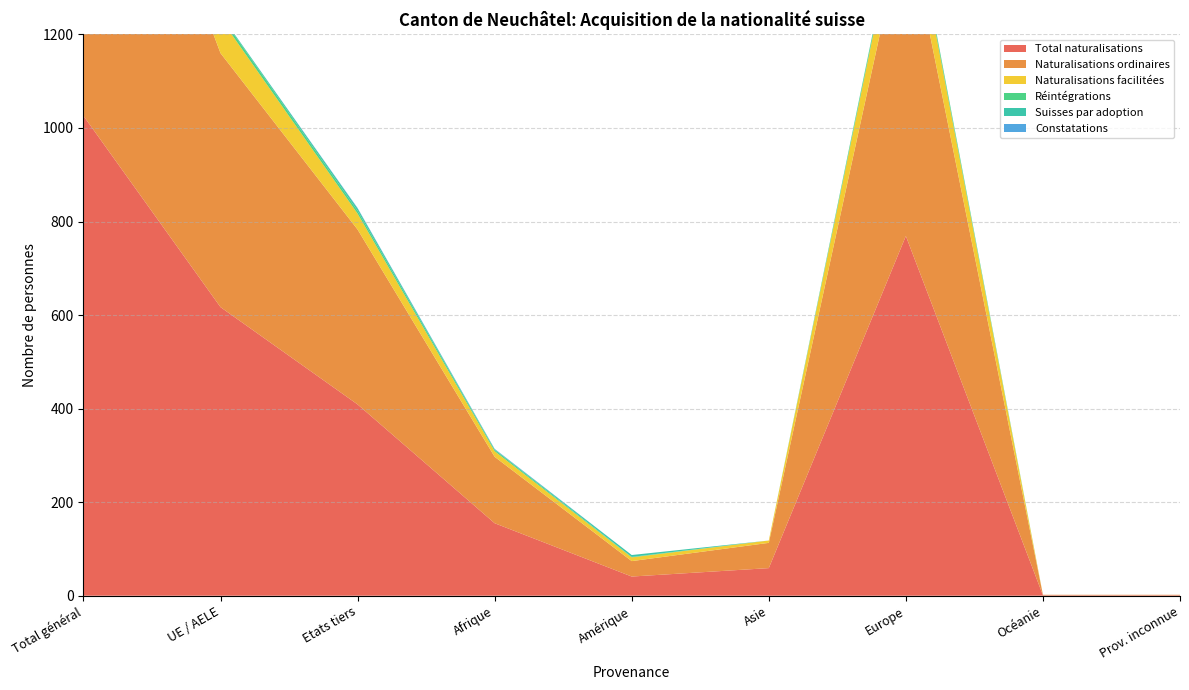

Reading right to left, what are all the values shown in this chart?

Total naturalisations: 1	1	769	59	41	155	409	617	1026
Naturalisations ordinaires: 1	1	686	54	33	142	374	543	917
Naturalisations facilitées: 0	0	83	5	8	12	34	74	108
Réintégrations: 0	0	9	0	1	3	6	7	13
Suisses par adoption: 0	0	2	0	4	1	5	2	7
Constatations: 0	0	0	0	0	1	1	0	1